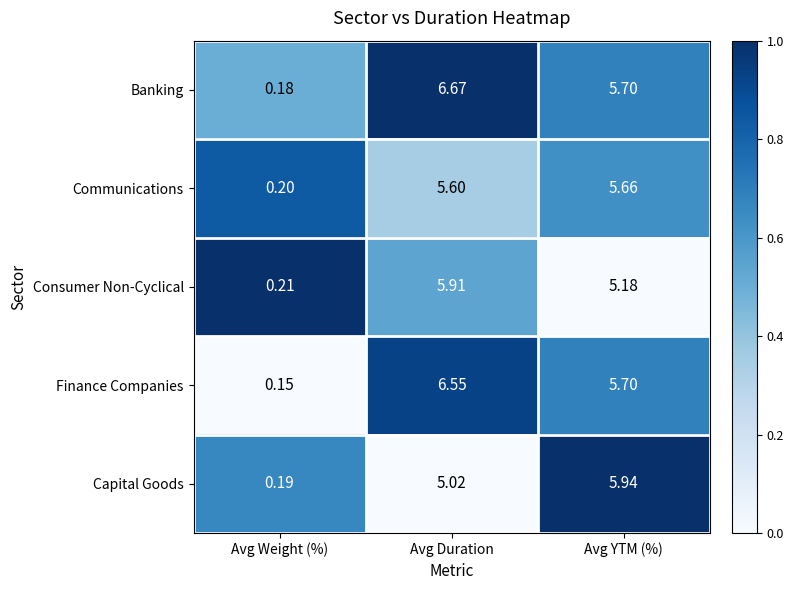

Where does the Consumer Non-Cyclical series first go above 5?

Avg Duration